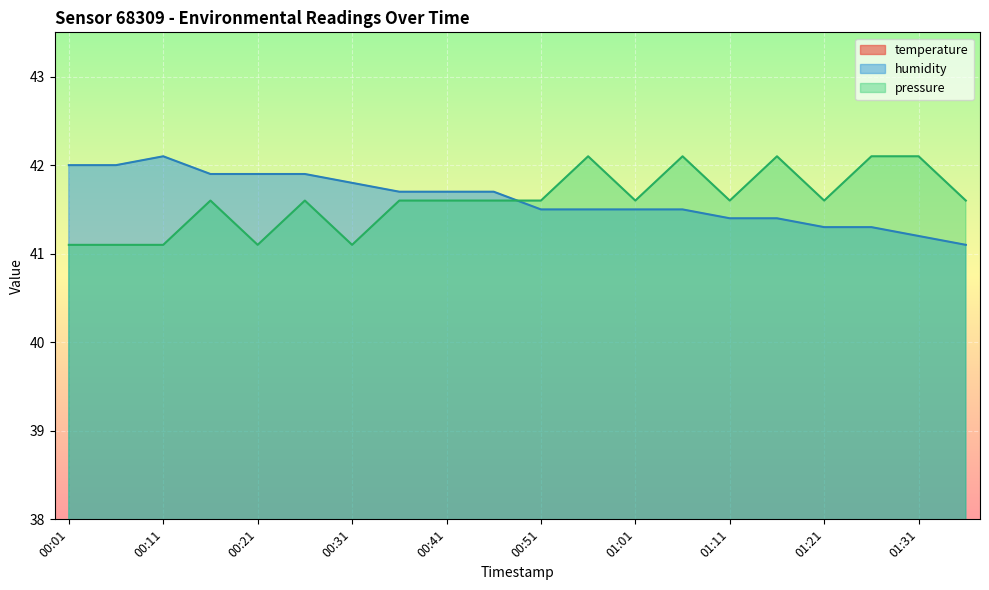

True or false: pressure and humidity cross at least once.

True